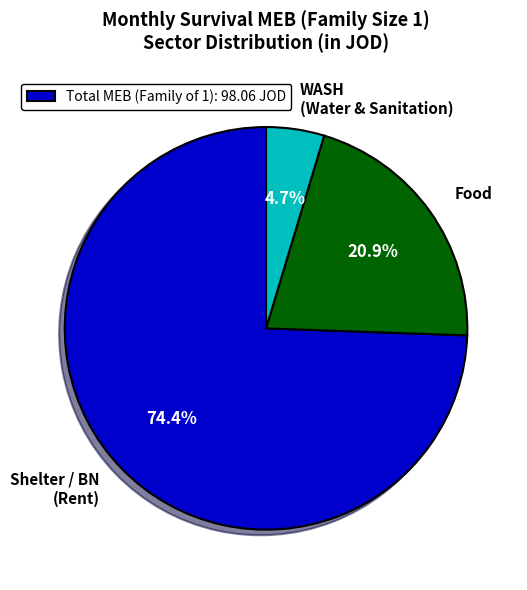

Is it true that Food is 25% of the pie?

False